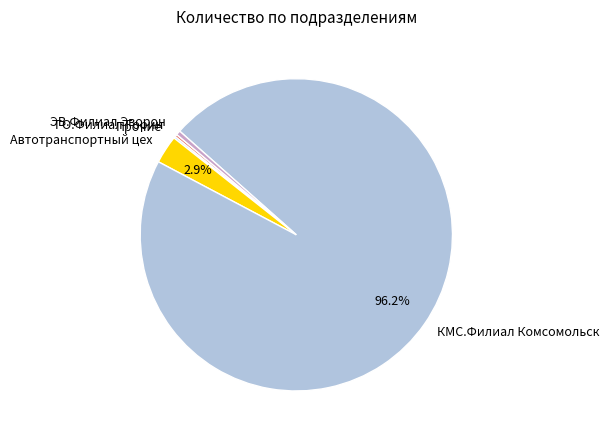

What is the majority slice?

КМС.Филиал Комсомольск